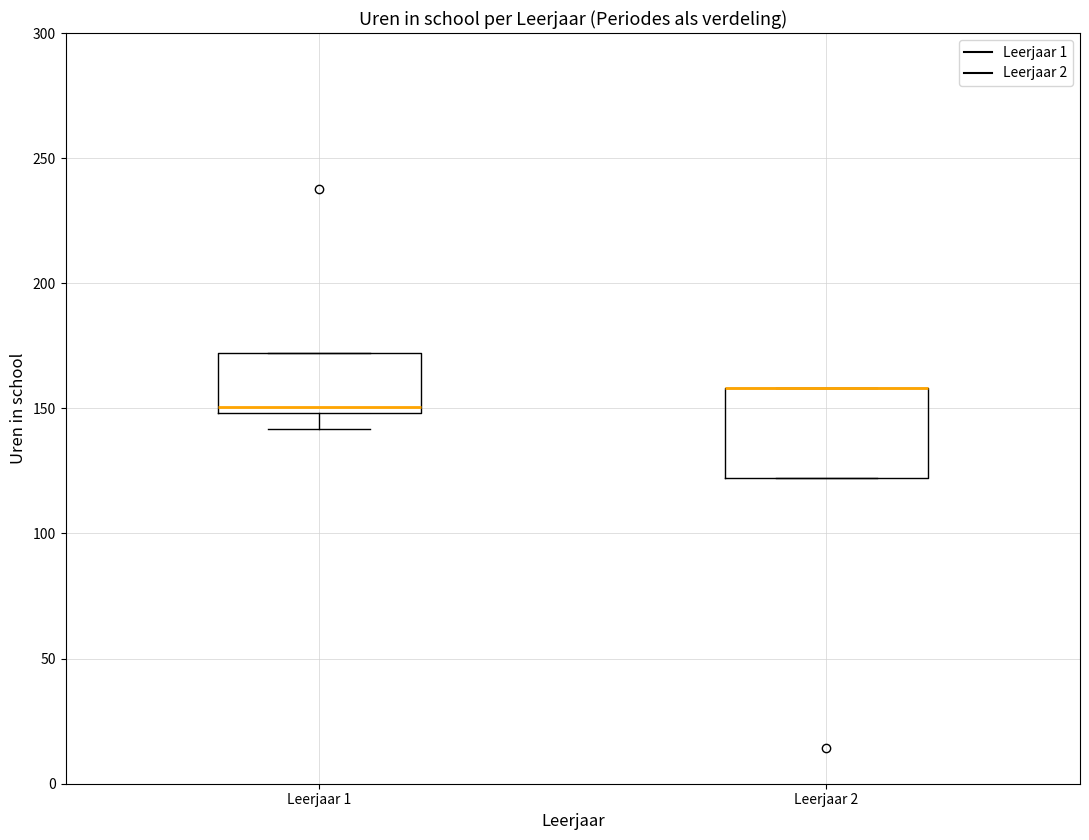

Reading left to right, transcribe this box plot: for each box, give where its median line is, the range the box spans, and where its two whiskers end, as read against the y-axis. The values are not printed on the chart, so give them approximately, as read against the axis.

Leerjaar 1: median 150 (just above the box's lower edge), box 150 to 170, whiskers 140 to 170
Leerjaar 2: median 160 (drawn on the box's upper edge), box 120 to 160, whiskers 120 to 160